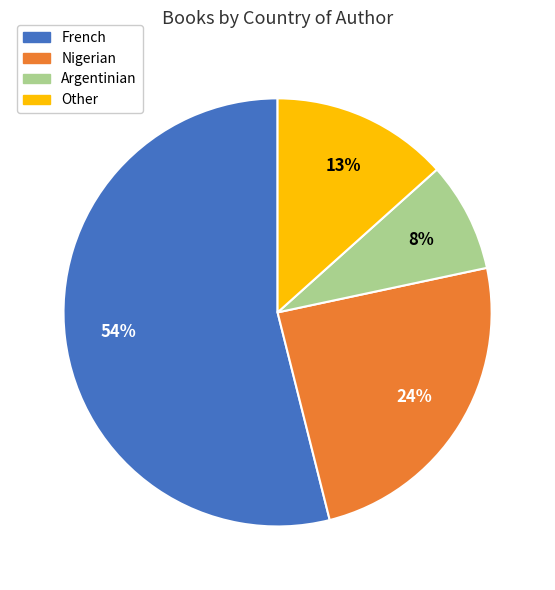

Which has a higher value, French or Nigerian?

French